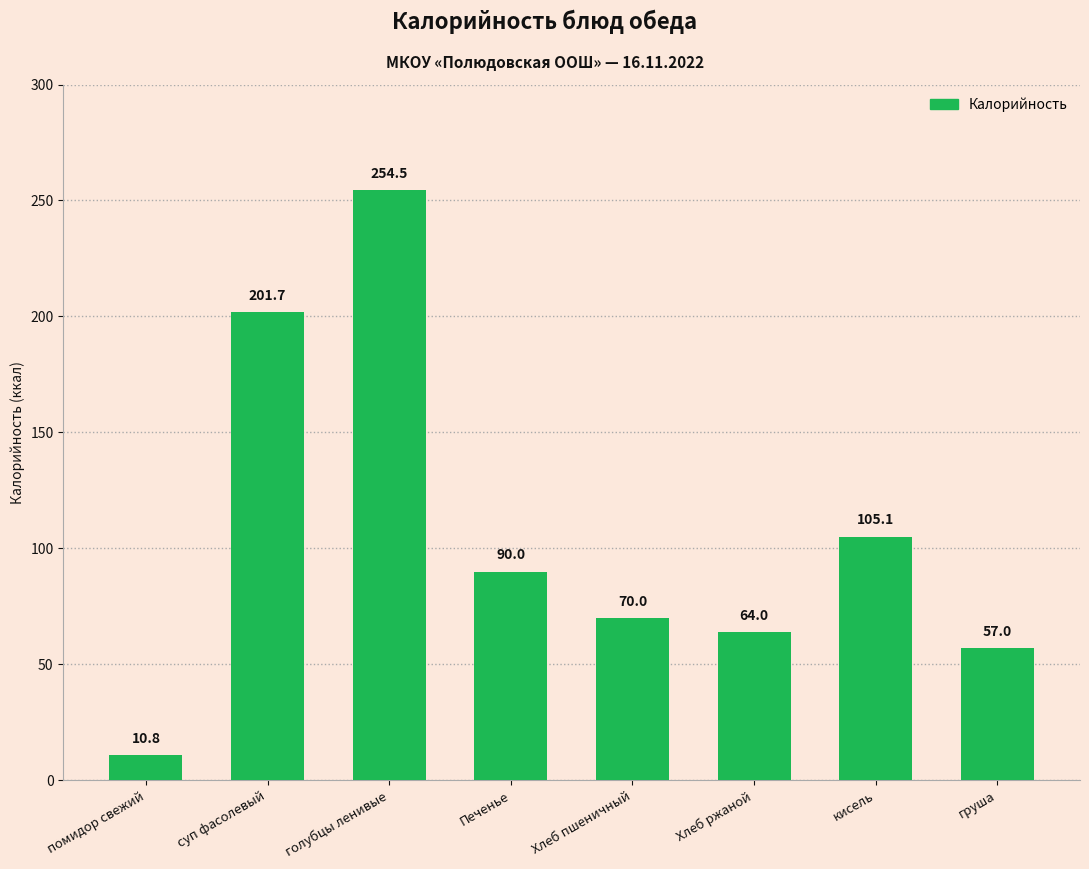

Is it true that the value at Хлеб пшеничный is 15.2?

False